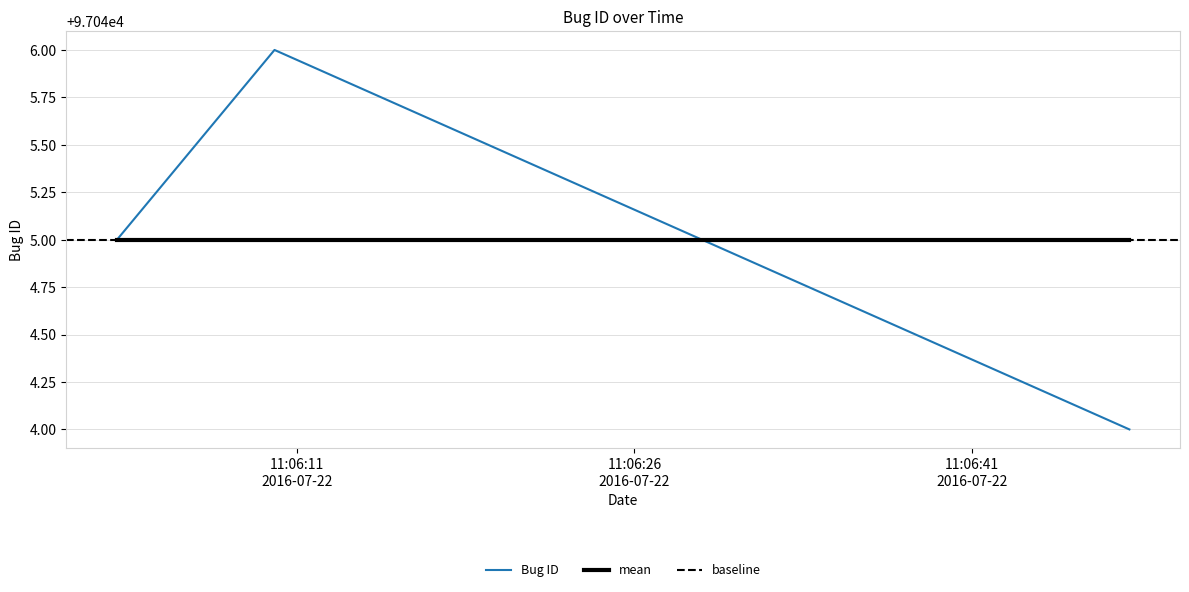

Between 2016-07-22 11:06:10 and 2016-07-22 11:06:48, which is larger?

2016-07-22 11:06:10